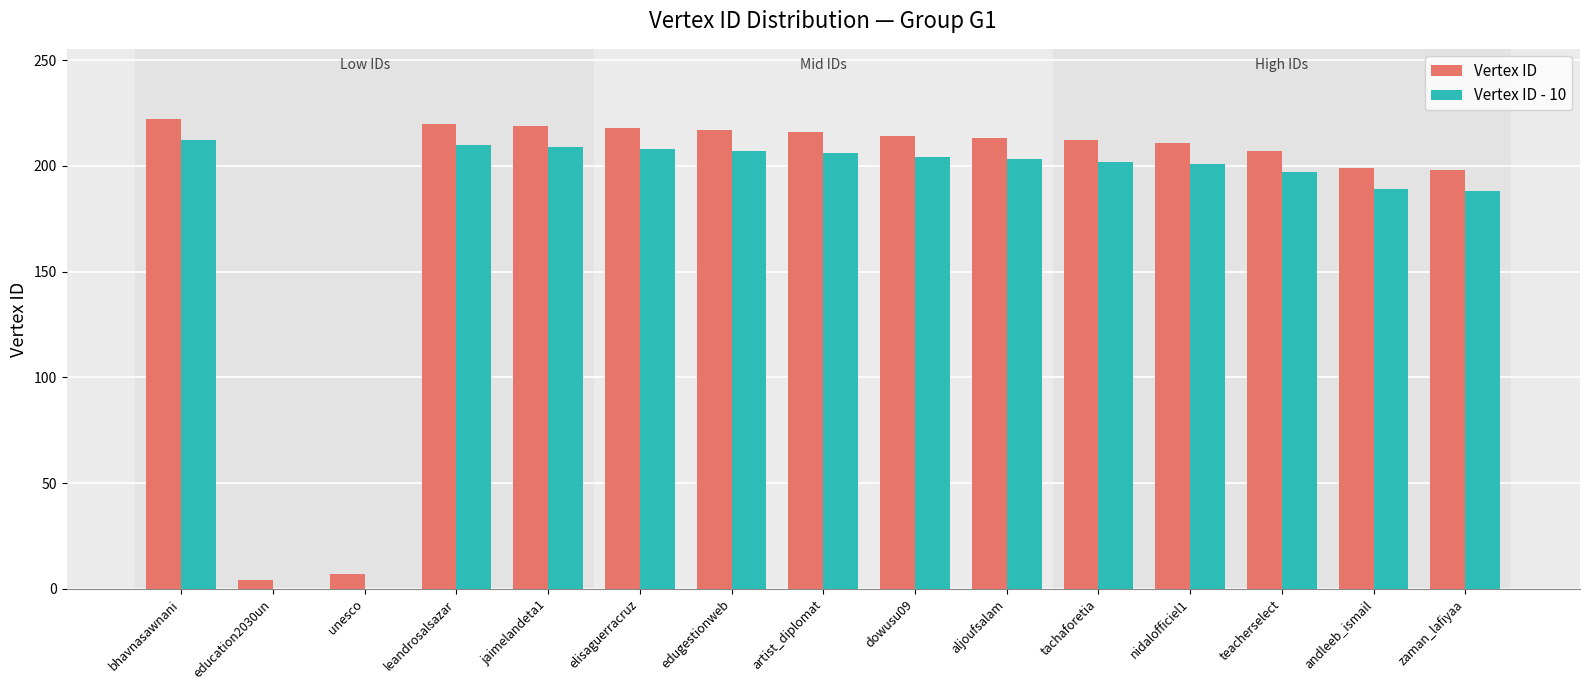

Is it true that Vertex ID - 10 equals 0 at education2030un?

True